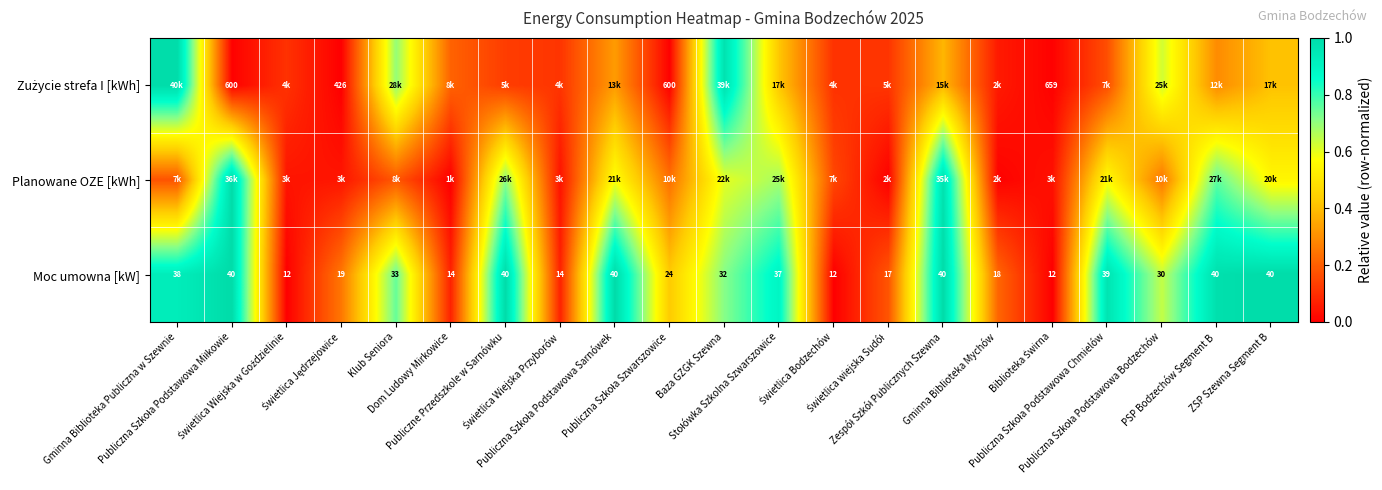

How many data points in Moc umowna [kW] are less than 32?

10